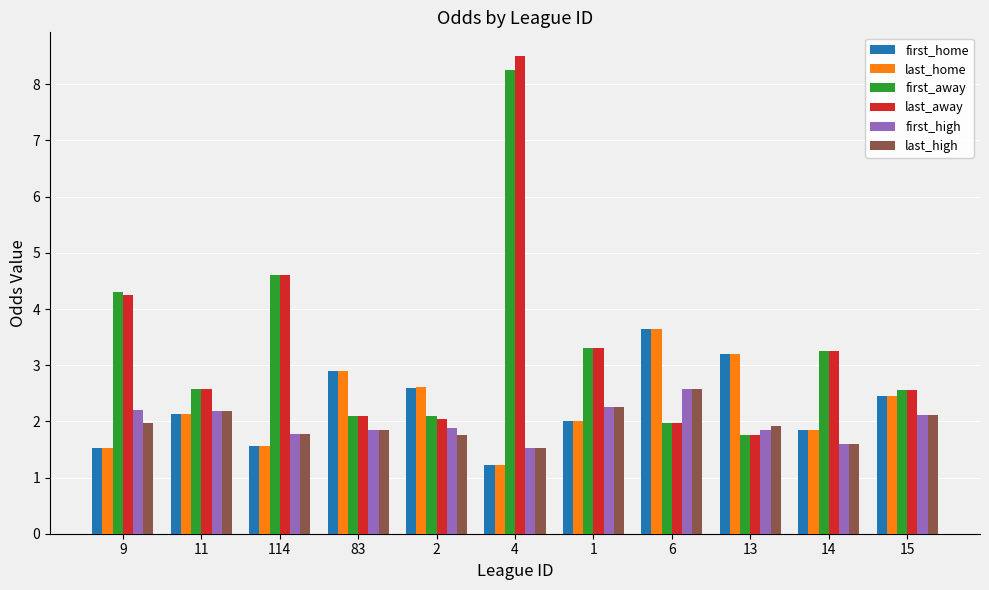

Which series has the widest spread of values?

last_away